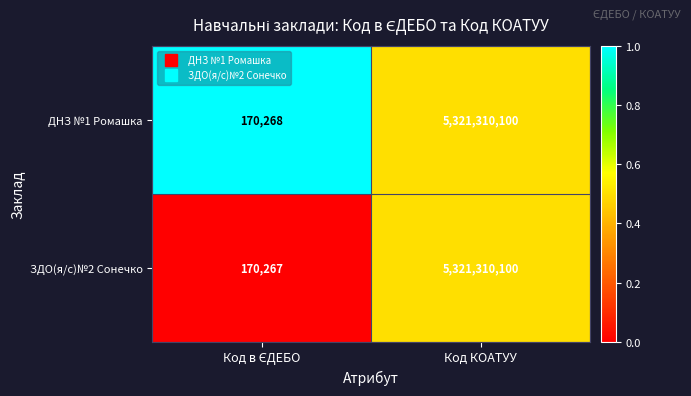

True or false: ЗДО(я/с)№2 Сонечко has a value of 8936763780 at Код КОАТУУ.

False